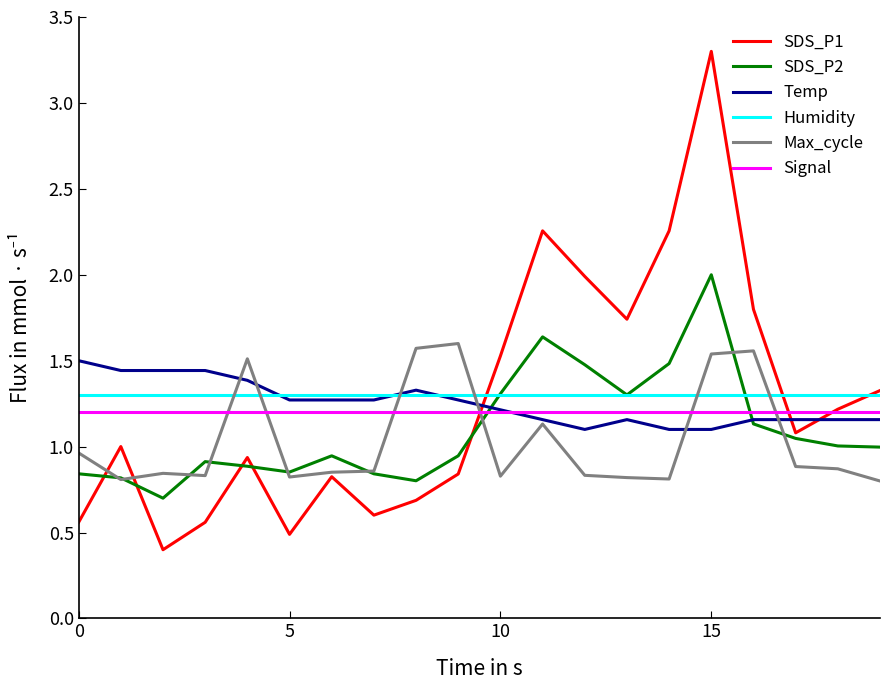

What is the minimum value for Humidity?

1.3